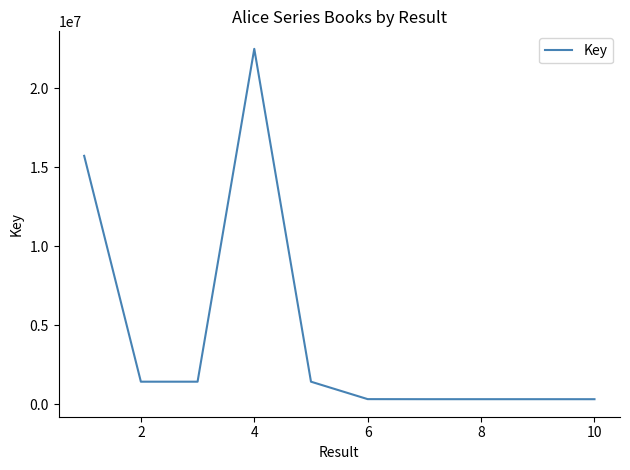

What is the maximum value shown in the chart?

22481733